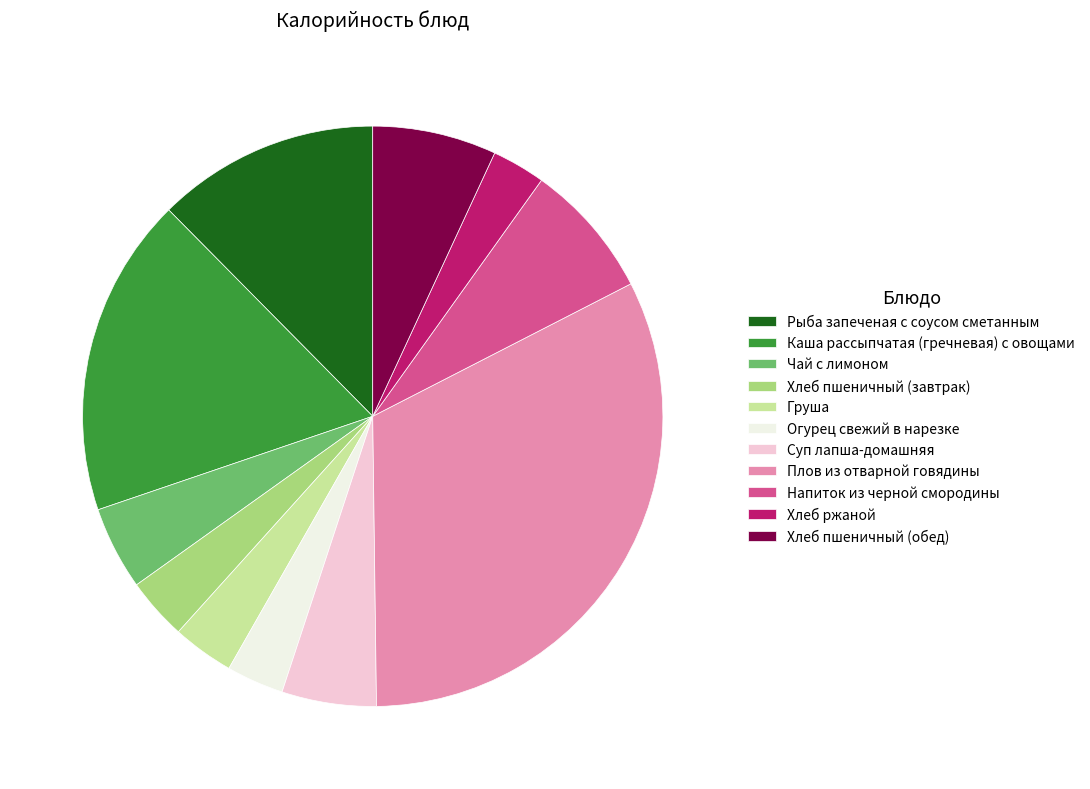

The Напиток из черной смородины slice represents 8% of the pie. True or false?

True